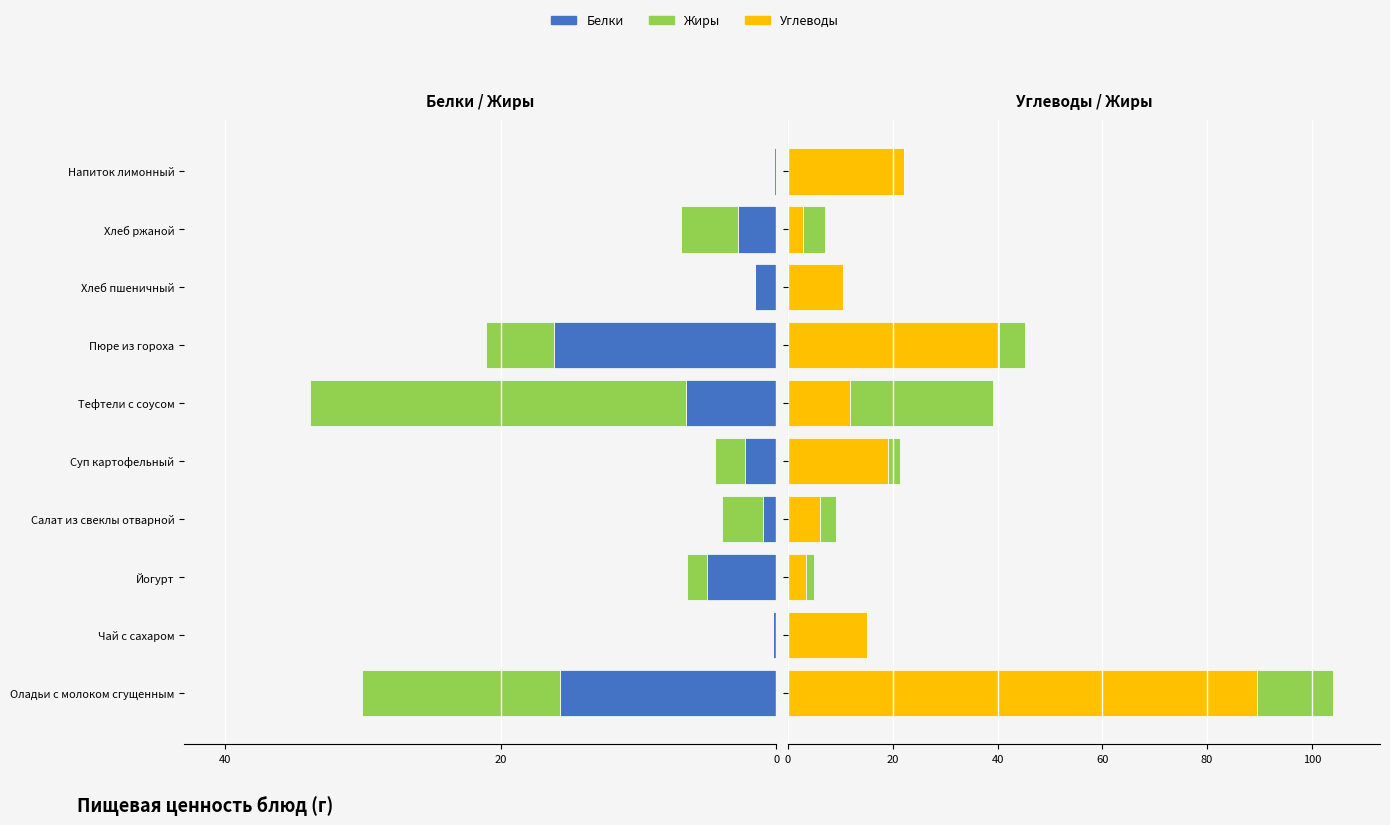

What is the sum of all Белки values?

-51.3